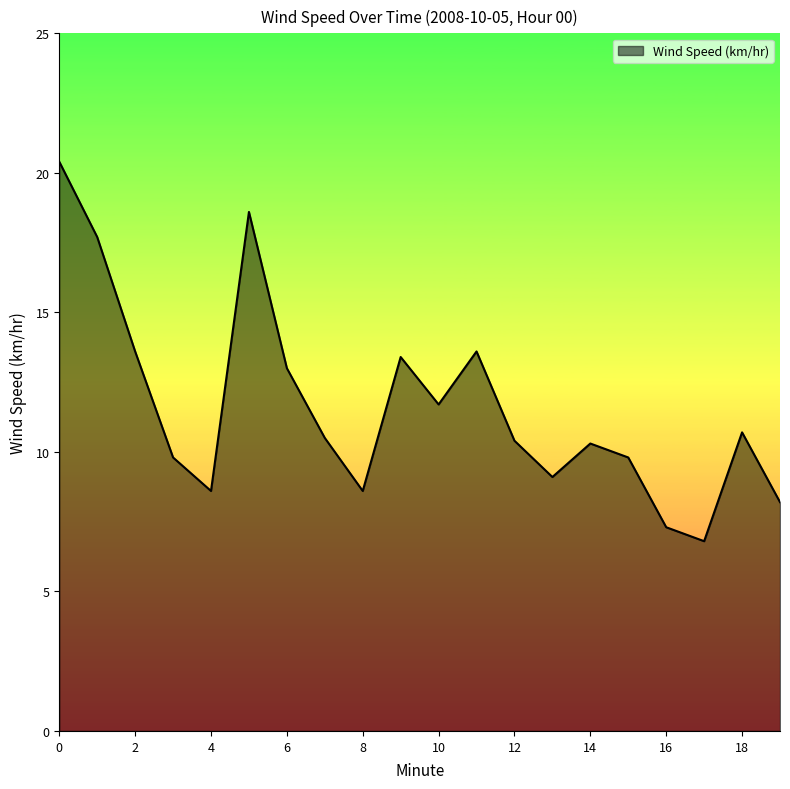

What is the minimum value shown in the chart?

6.8